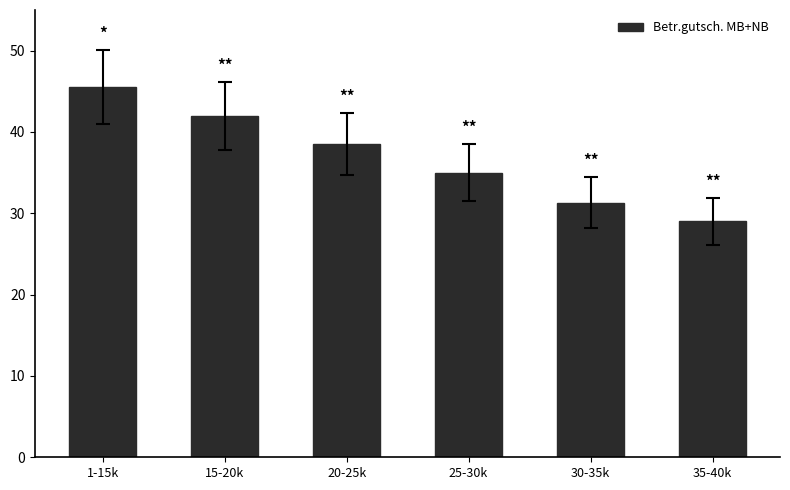

Rank the categories by value from lowest to highest.

35-40k, 30-35k, 25-30k, 20-25k, 15-20k, 1-15k